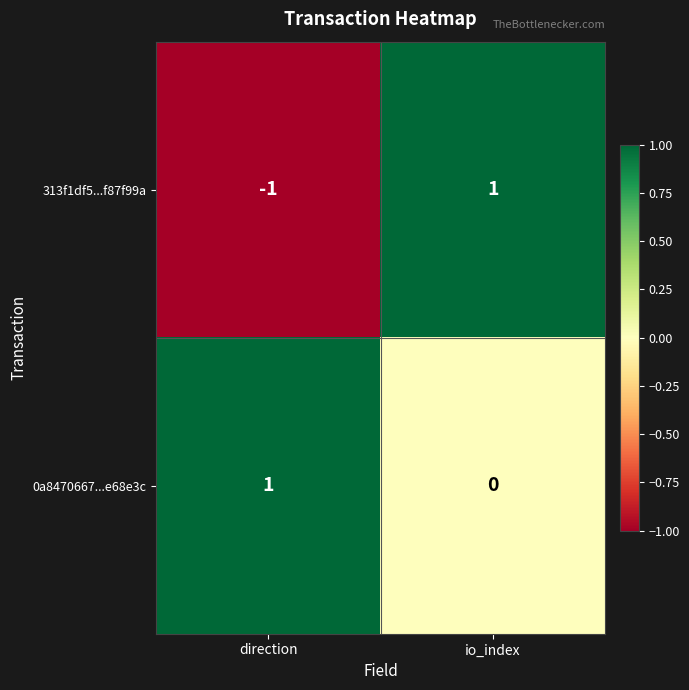

Reading left to right, list all the values displayed in this chart.

313f1df5...f87f99a: -1	1
0a8470667...e68e3c: 1	0